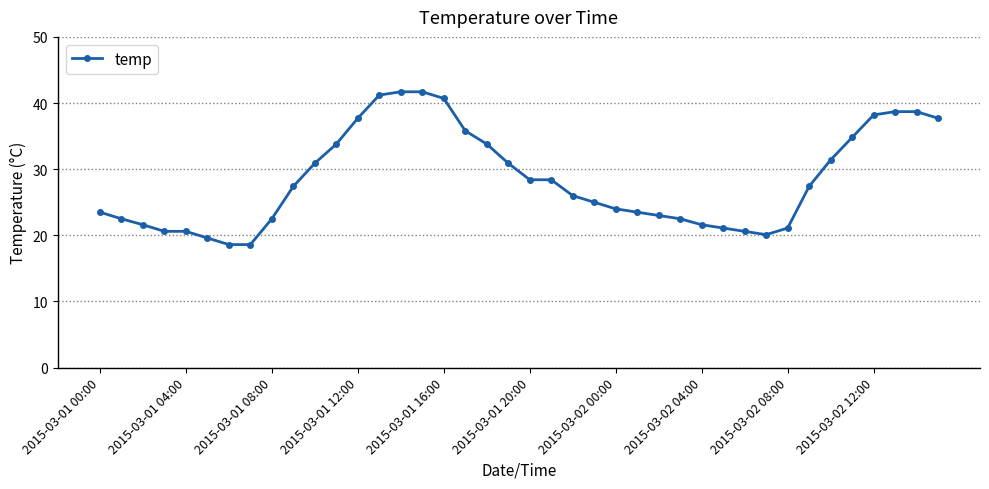

What is the sum of all values?

1135.9